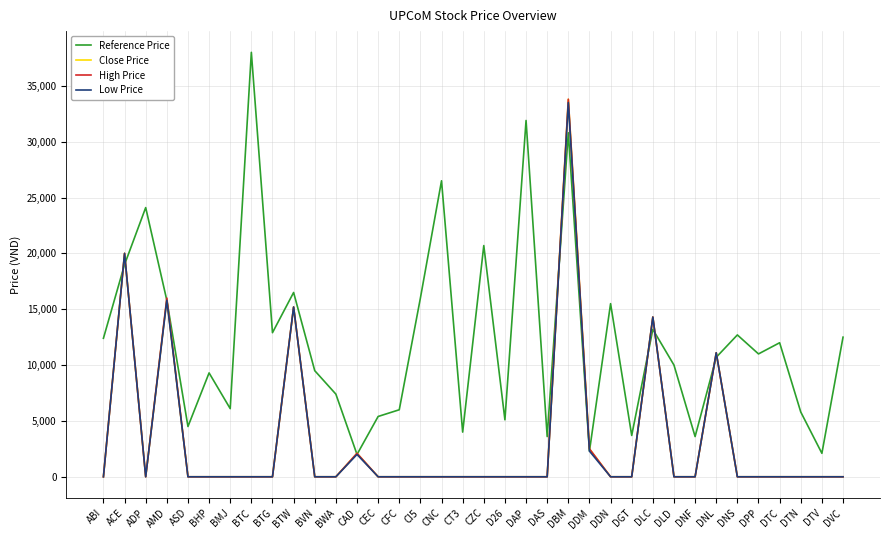

Which series has the largest range (max minus min)?

Reference Price